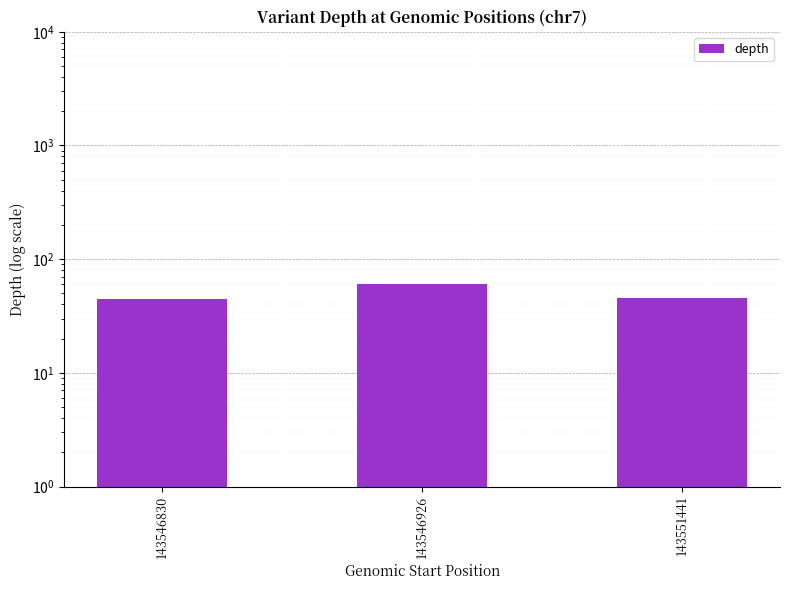

How many values are below 46?

1